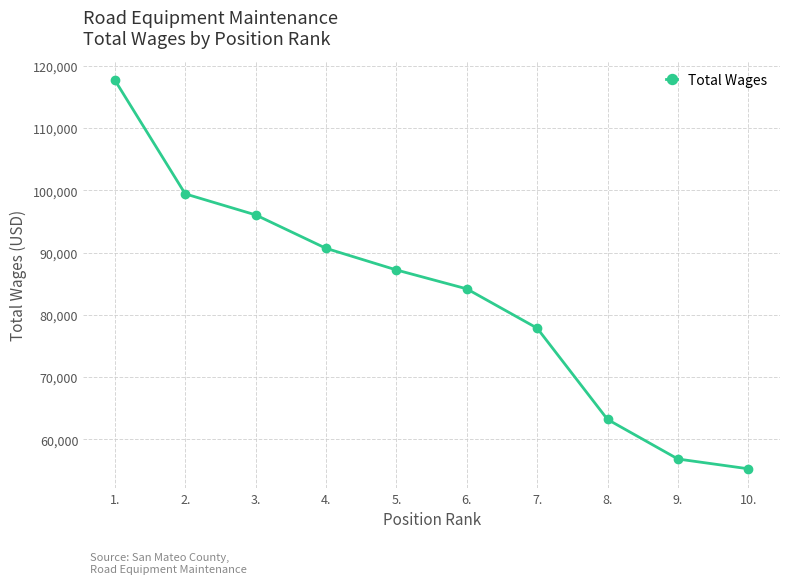

What is the minimum value shown in the chart?

55281